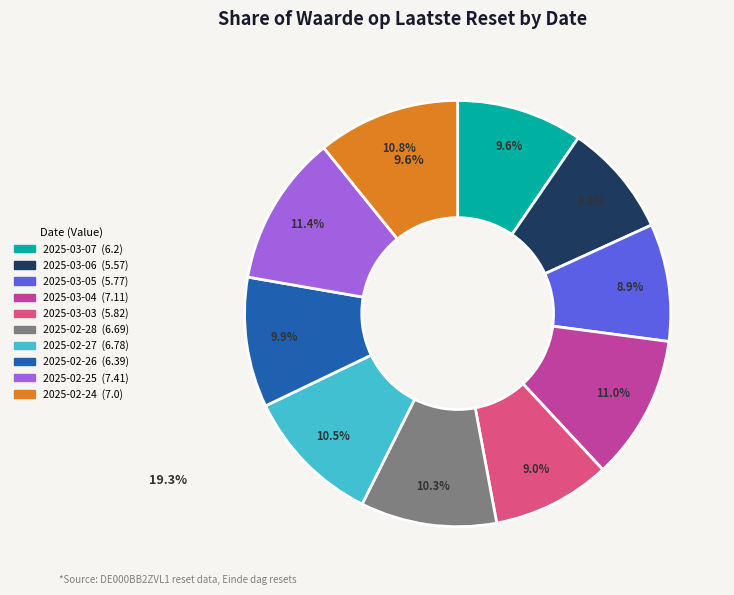

To the nearest percent, what percentage of the pie is 2025-02-28?

10%